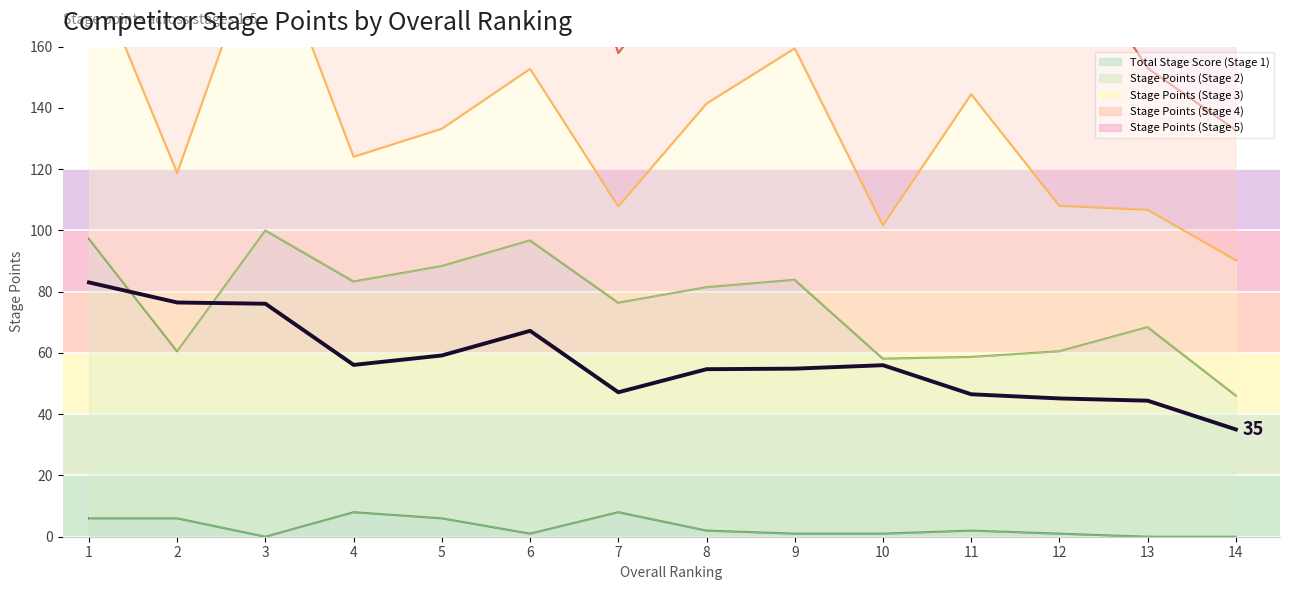

Rank the categories by value from lowest to highest.

14, 13, 12, 11, 7, 8, 9, 10, 4, 5, 6, 3, 2, 1